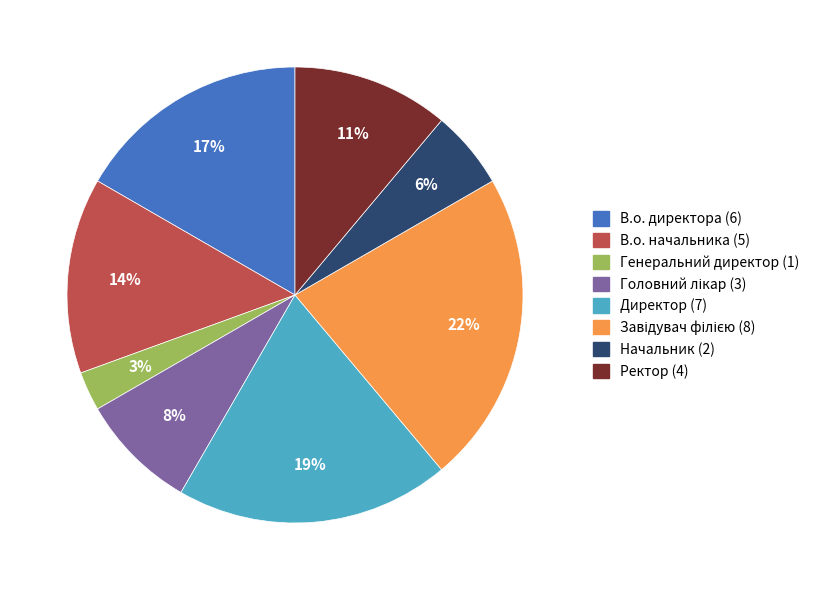

Is the sum of Генеральний директор and В.о. директора greater than half?

No